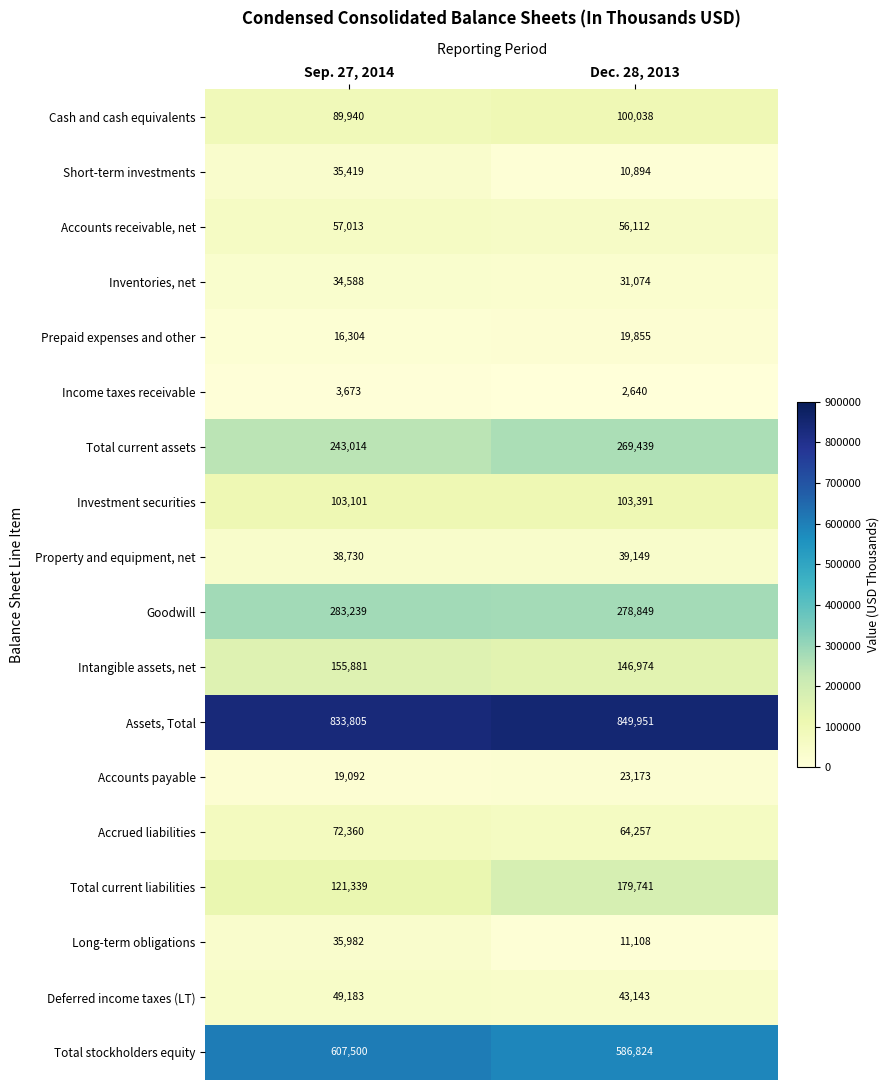

What is the total value across all series at Dec. 28, 2013?

2816612